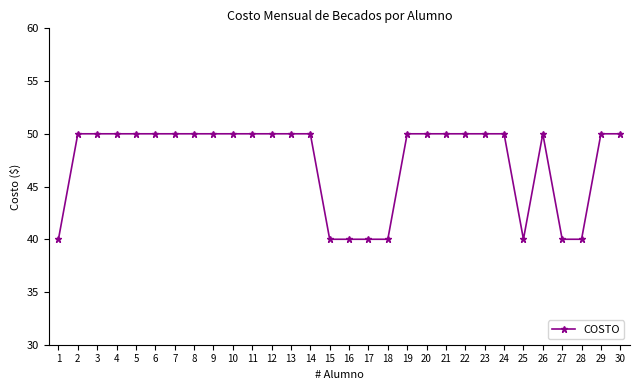

What is the greatest value displayed?

50